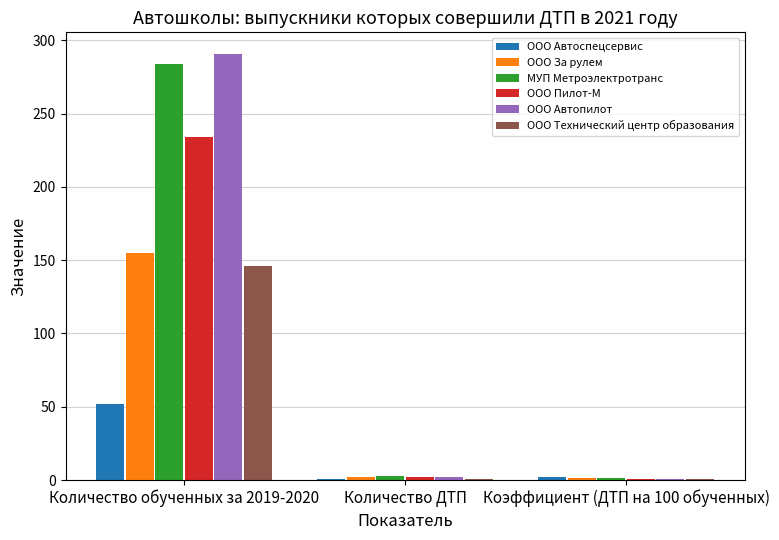

What is the spread (max minus min) of values at Коэффициент (ДТП на 100 обученных)?

1.2